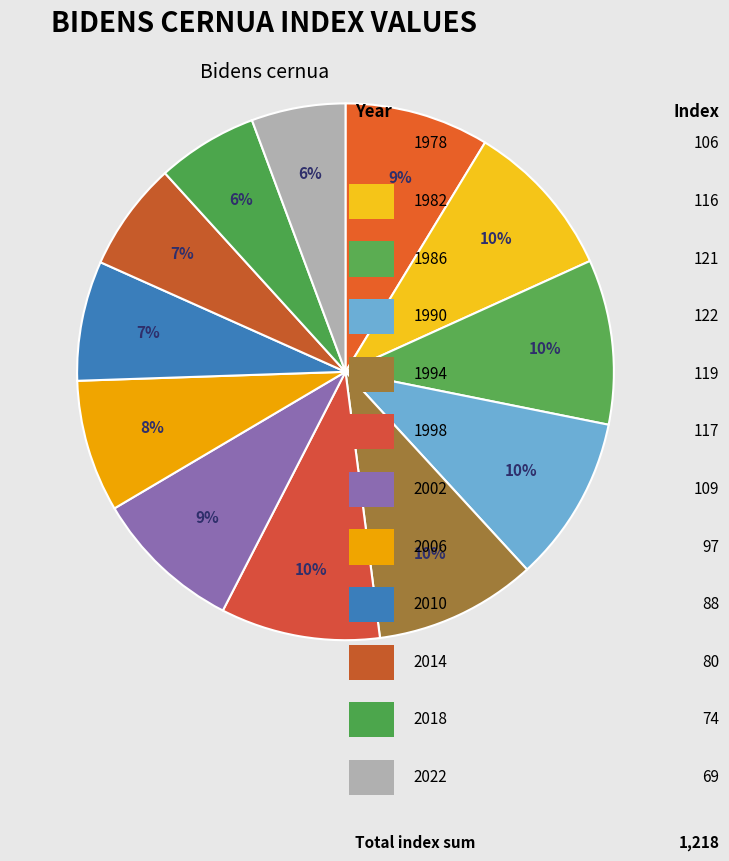

Count the number of slices in the pie.

12